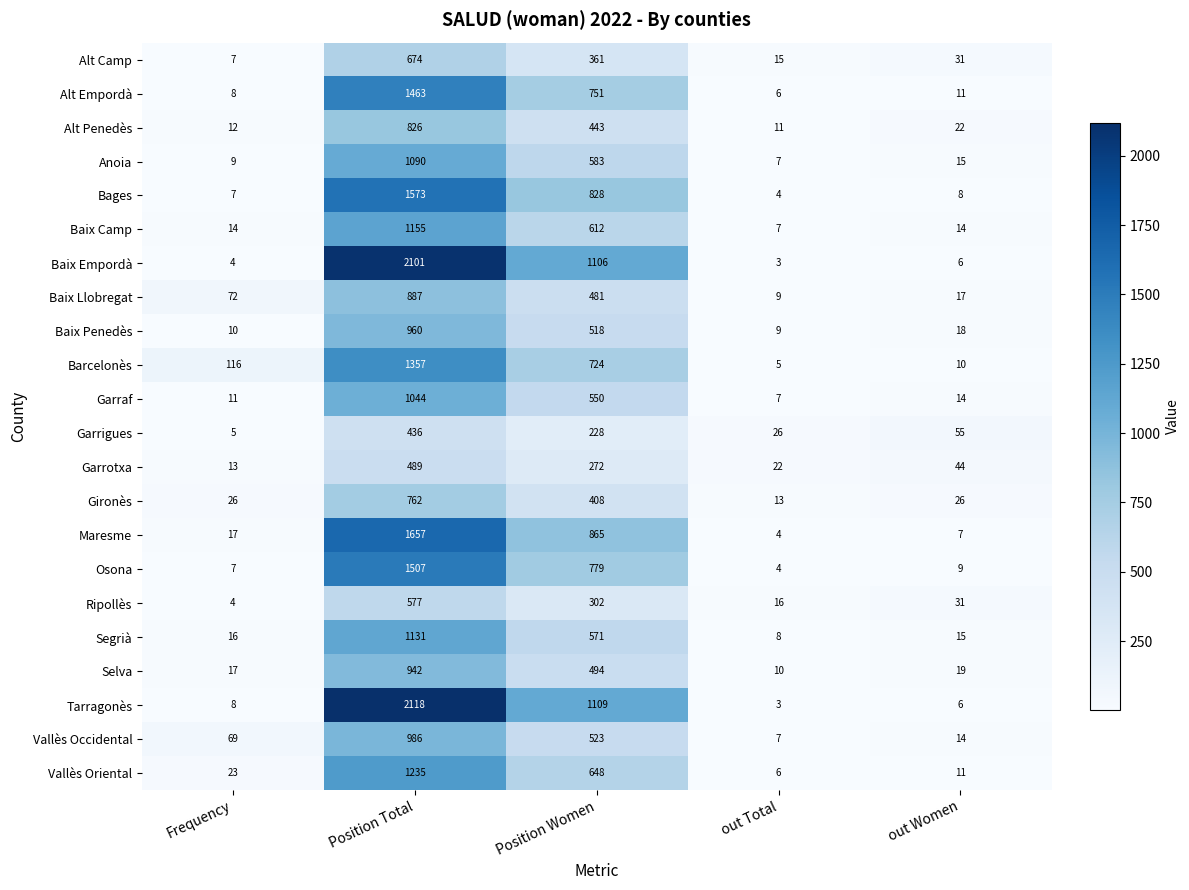

At which category does the chart reach its peak across all series?

Position Total